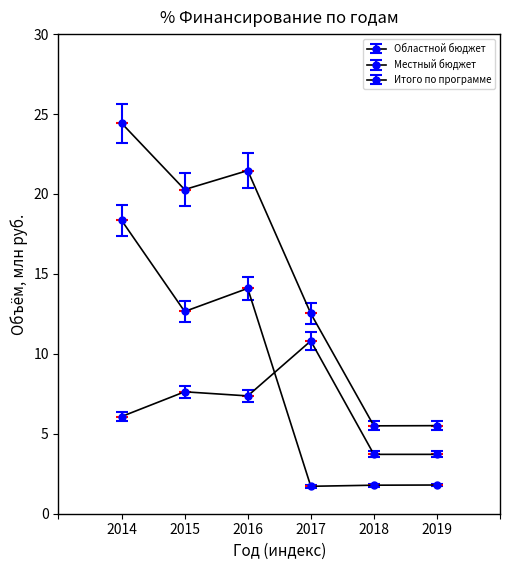

How many data points in Местный бюджет are above 7?

3